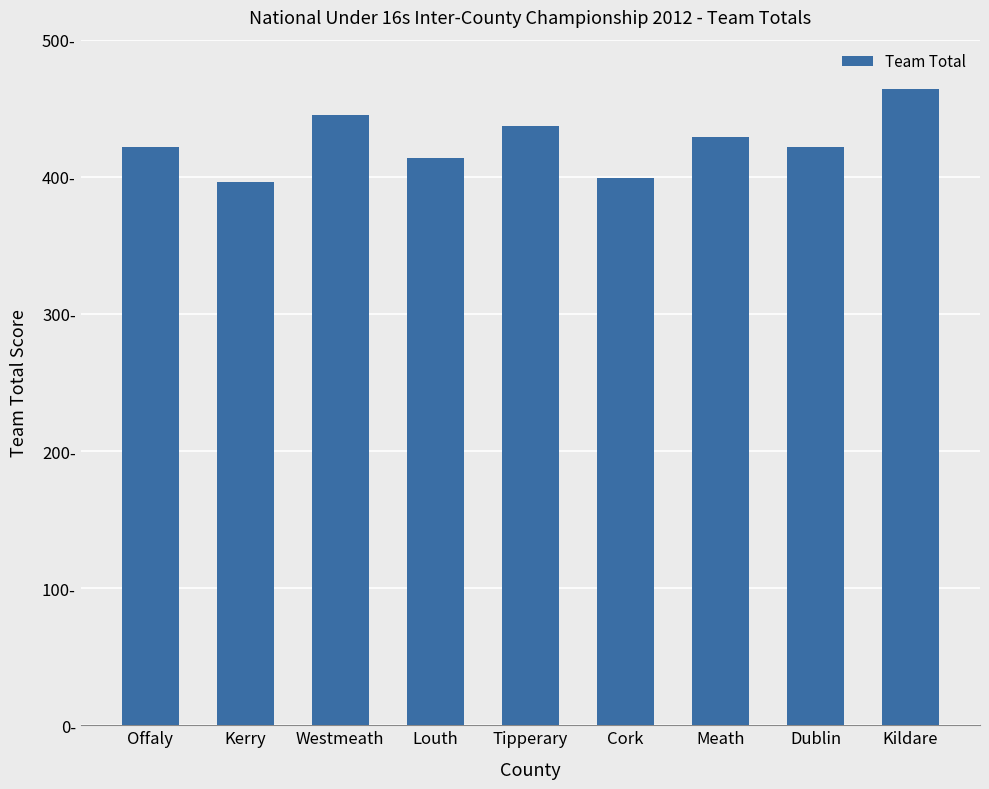

What value does the data have at Offaly?

422